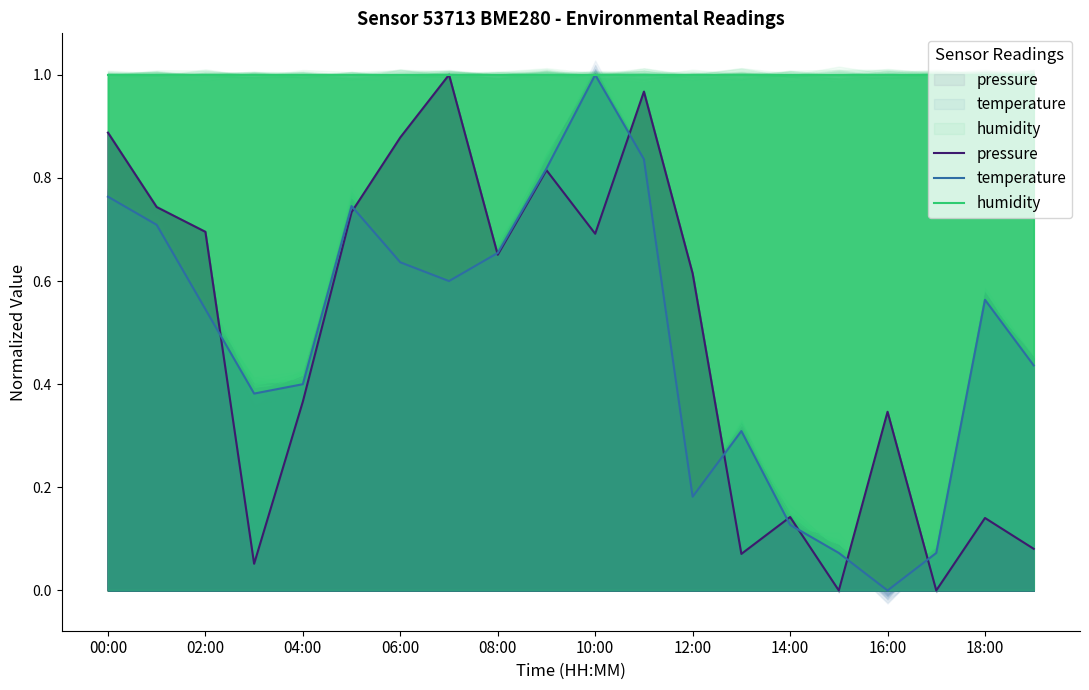

Is the value of temperature at 15 greater than the value of pressure at 15?

Yes